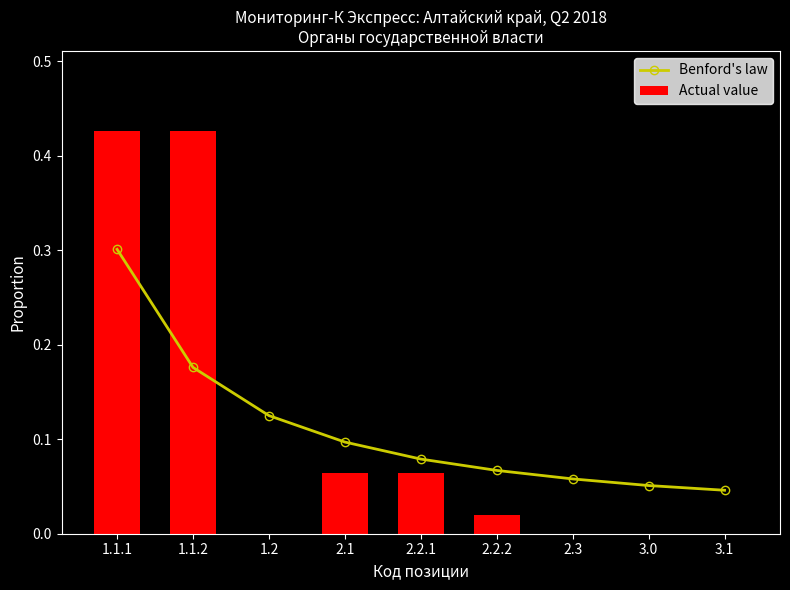

Reading left to right, transcribe all the data shown in this chart.

Benford's law: 1.1.1=0.3	1.1.2=0.2	1.2=0.1	2.1=0.1	2.2.1=0.1	2.2.2=0.1	2.3=0.1	3.0=0.1	3.1=0.0
Actual value: 1.1.1=0.4	1.1.2=0.4	1.2=0.0	2.1=0.1	2.2.1=0.1	2.2.2=0.0	2.3=0.0	3.0=0.0	3.1=0.0